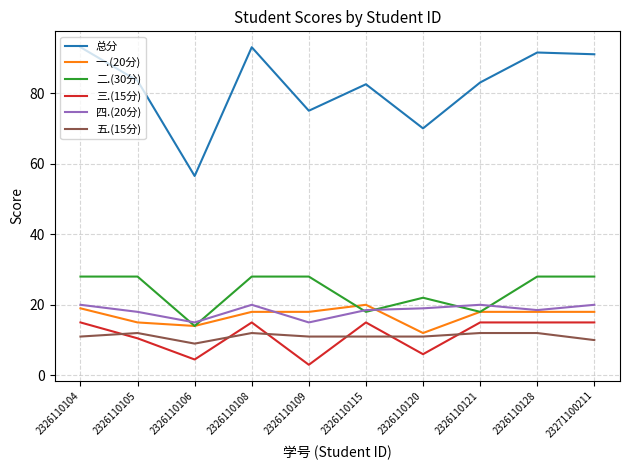

What is the highest value of the 三.(15分) series?

15.0